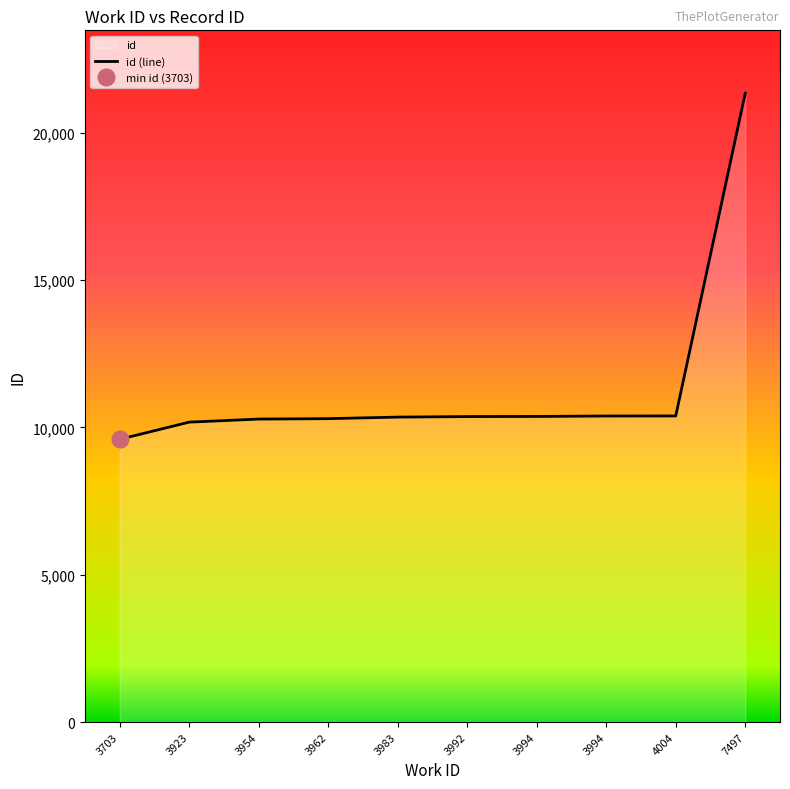

How many lines are shown in the chart?

1